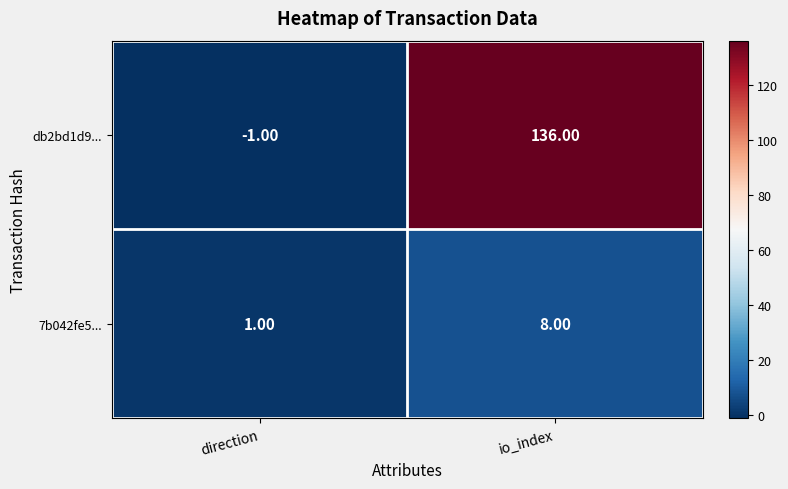

Where is 7b042fe5... nearest to the value 4?

direction